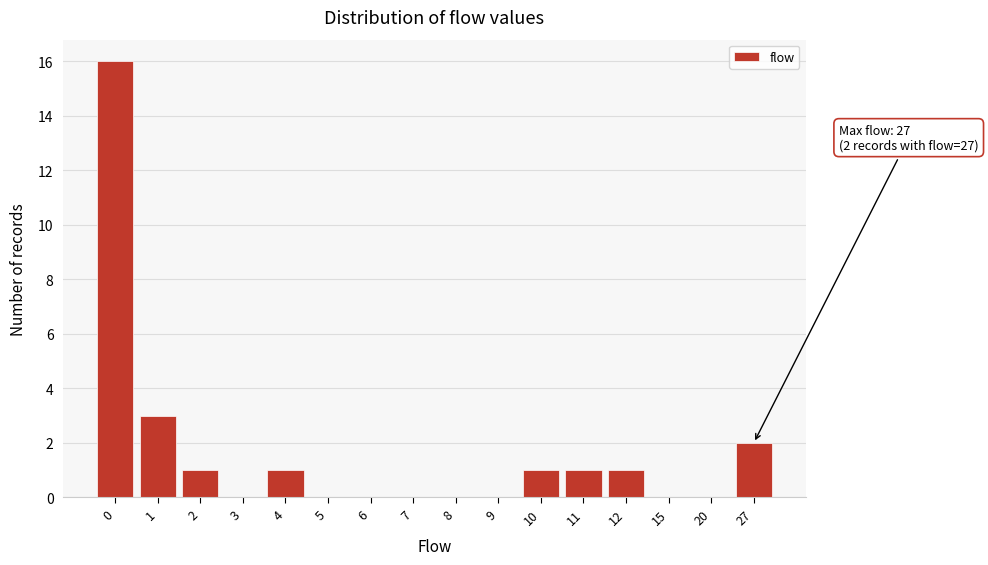

Reading right to left, transcribe all the data shown in this chart.

27=2	20=0	15=0	12=1	11=1	10=1	9=0	8=0	7=0	6=0	5=0	4=1	3=0	2=1	1=3	0=16